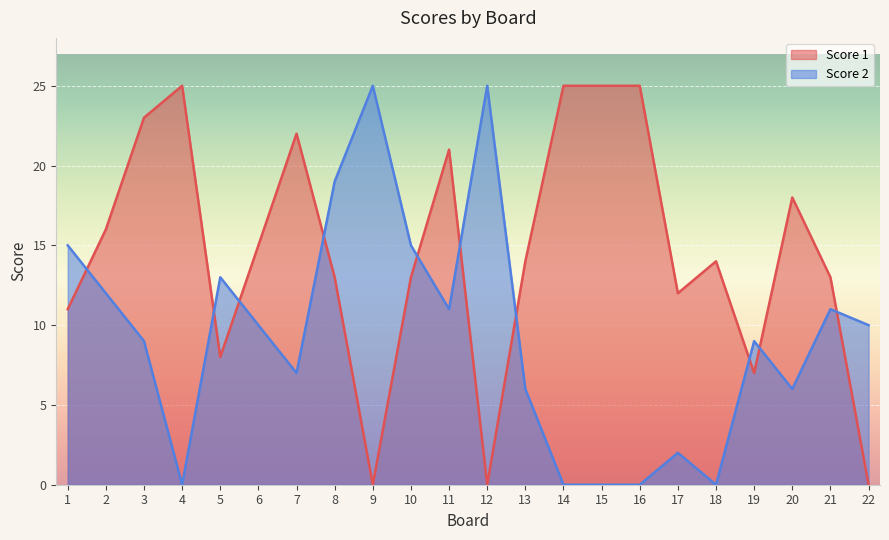

What is the total value across all series at 8?

32